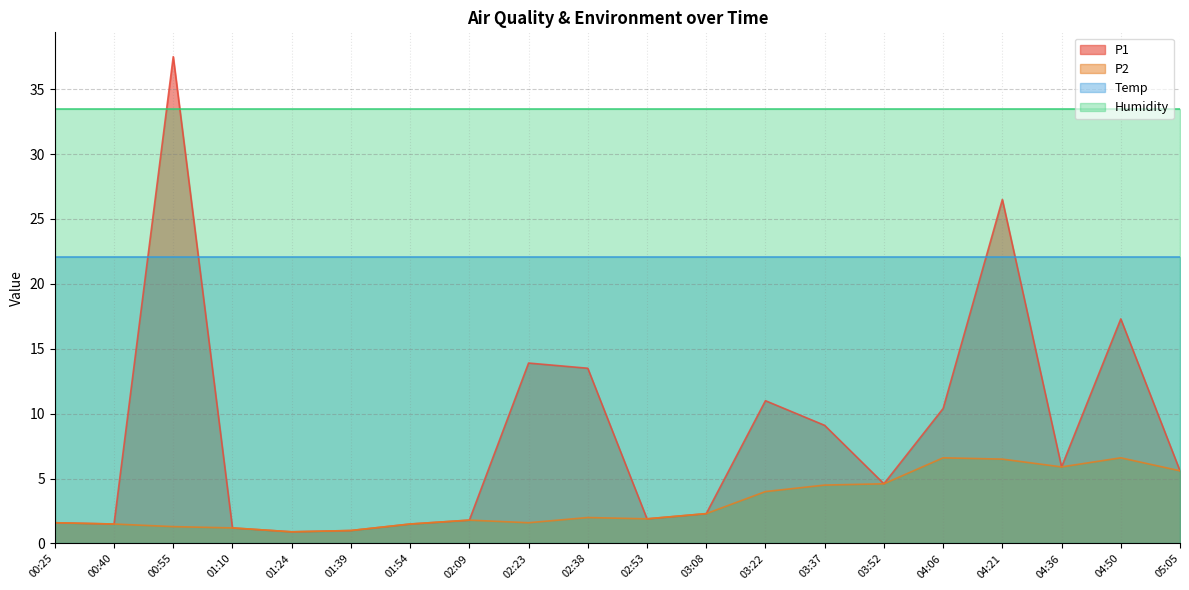

True or false: P1 and P2 intersect in this chart.

False